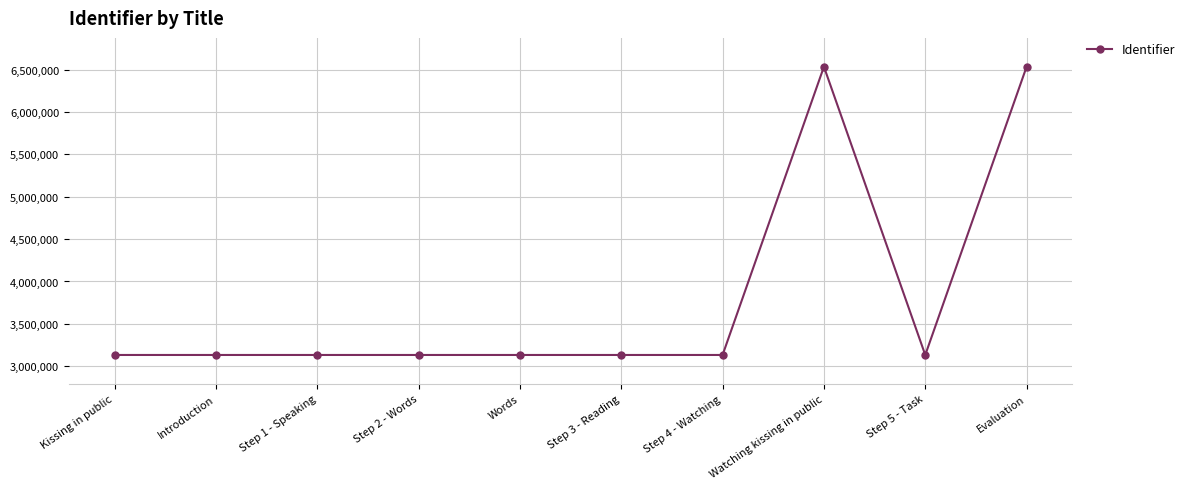

What is the greatest value displayed?

6535511